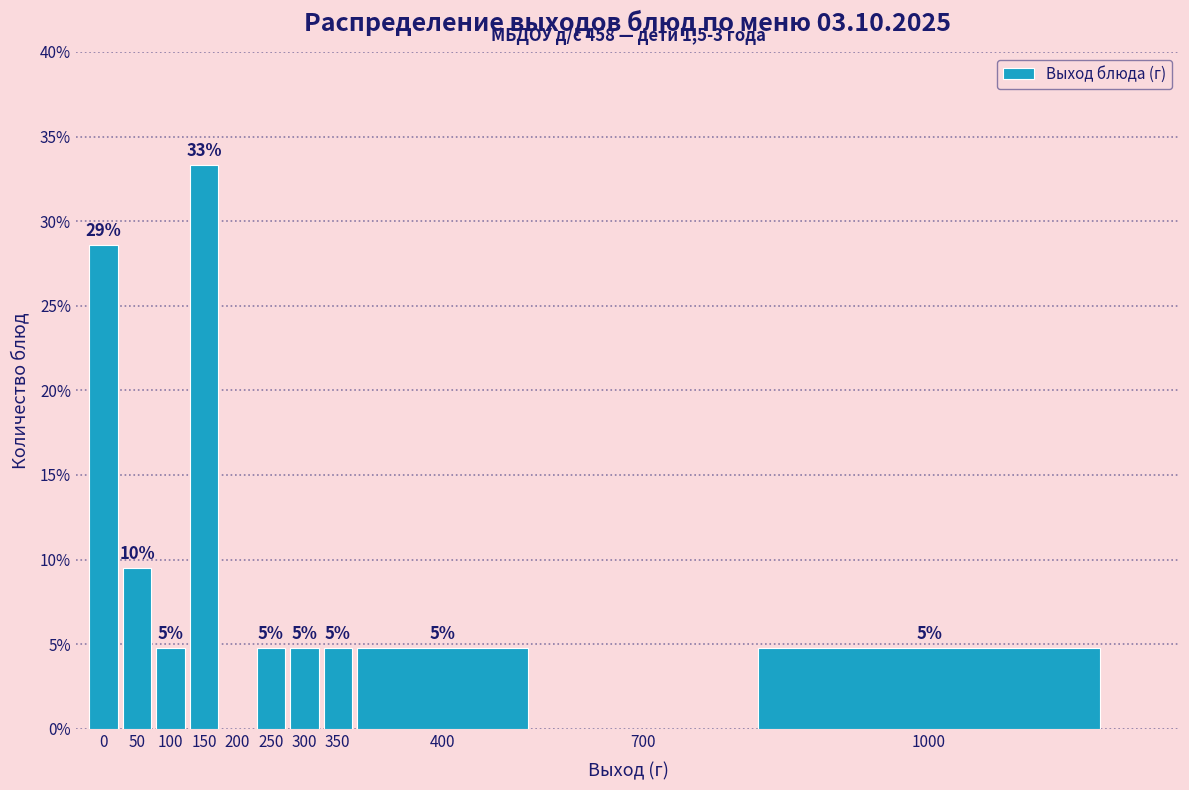

Are the bars horizontal?

No